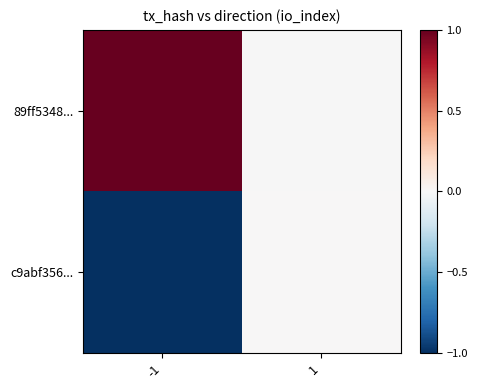

At which category is the sum across all series the highest?

-1